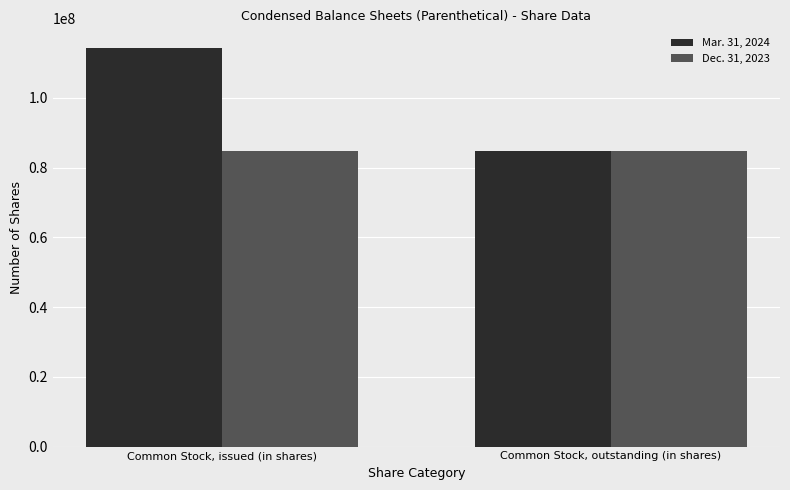

List the series in order of their overall mean, highest first.

Mar. 31, 2024, Dec. 31, 2023